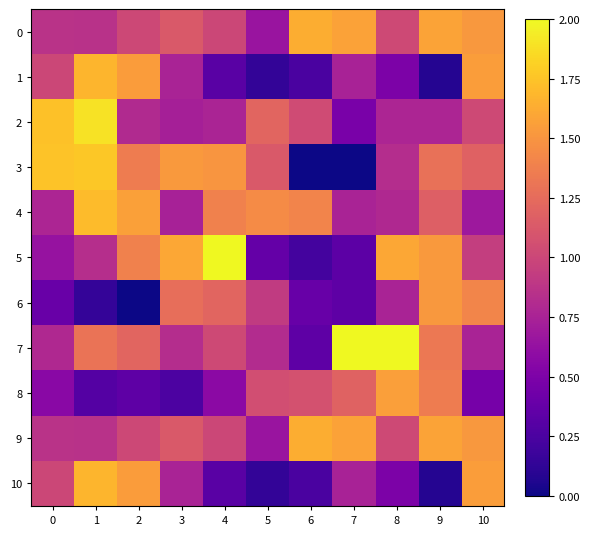

Reading left to right, list all the values displayed in this chart.

0: 0=0.9	1=0.9	2=1.0	3=1.1	4=1.0	5=0.7	6=1.6	7=1.6	8=1.0	9=1.6	10=1.5
1: 0=1.0	1=1.7	2=1.5	3=0.8	4=0.3	5=0.1	6=0.2	7=0.7	8=0.5	9=0.1	10=1.6
2: 0=1.7	1=1.9	2=0.8	3=0.7	4=0.8	5=1.2	6=1.0	7=0.5	8=0.8	9=0.8	10=1.0
3: 0=1.7	1=1.8	2=1.4	3=1.5	4=1.5	5=1.1	6=0.0	7=0.0	8=0.8	9=1.3	10=1.2
4: 0=0.8	1=1.7	2=1.6	3=0.7	4=1.4	5=1.4	6=1.4	7=0.8	8=0.8	9=1.2	10=0.7
5: 0=0.6	1=0.8	2=1.4	3=1.6	4=2.0	5=0.4	6=0.2	7=0.3	8=1.6	9=1.5	10=0.9
6: 0=0.4	1=0.1	2=0.0	3=1.3	4=1.2	5=0.9	6=0.4	7=0.3	8=0.8	9=1.5	10=1.4
7: 0=0.8	1=1.3	2=1.2	3=0.8	4=1.0	5=0.8	6=0.3	7=2.0	8=2.0	9=1.3	10=0.8
8: 0=0.6	1=0.3	2=0.3	3=0.3	4=0.6	5=1.0	6=1.1	7=1.2	8=1.6	9=1.4	10=0.5
9: 0=0.9	1=0.9	2=1.0	3=1.1	4=1.0	5=0.7	6=1.6	7=1.6	8=1.0	9=1.6	10=1.5
10: 0=1.0	1=1.7	2=1.5	3=0.8	4=0.3	5=0.1	6=0.2	7=0.7	8=0.5	9=0.1	10=1.6